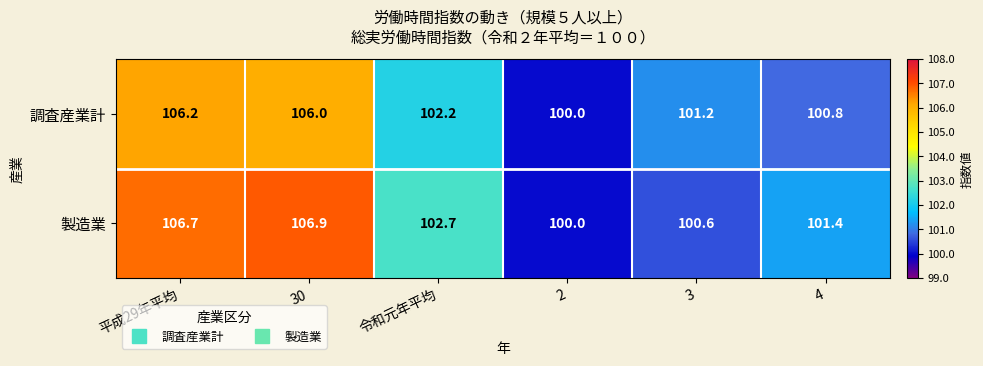

What is the total value across all series at 平成29年平均?

212.9